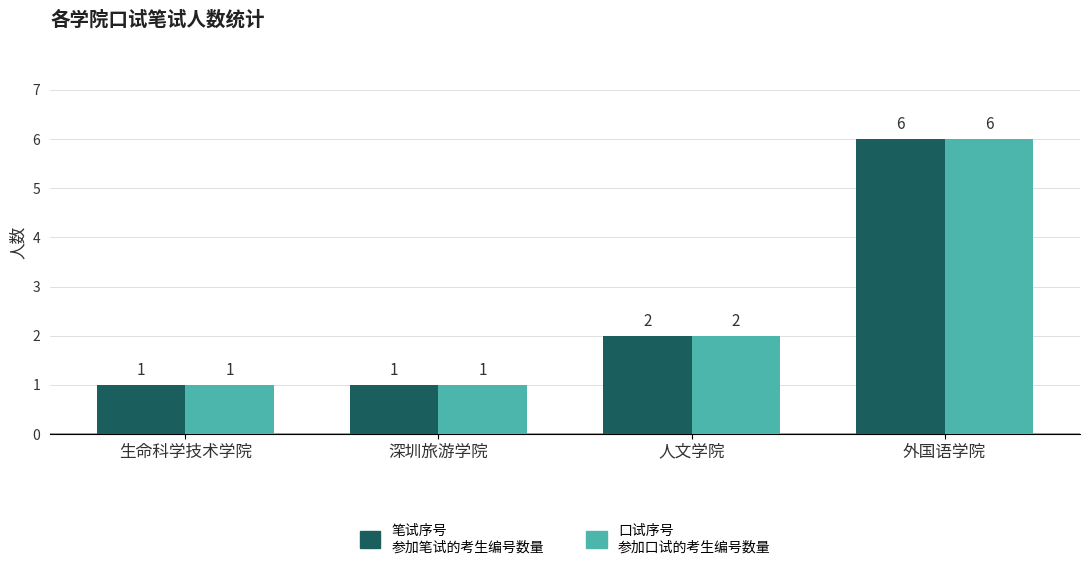

Reading right to left, list all the values displayed in this chart.

笔试序号: 外国语学院=6	人文学院=2	深圳旅游学院=1	生命科学技术学院=1
口试序号: 外国语学院=6	人文学院=2	深圳旅游学院=1	生命科学技术学院=1